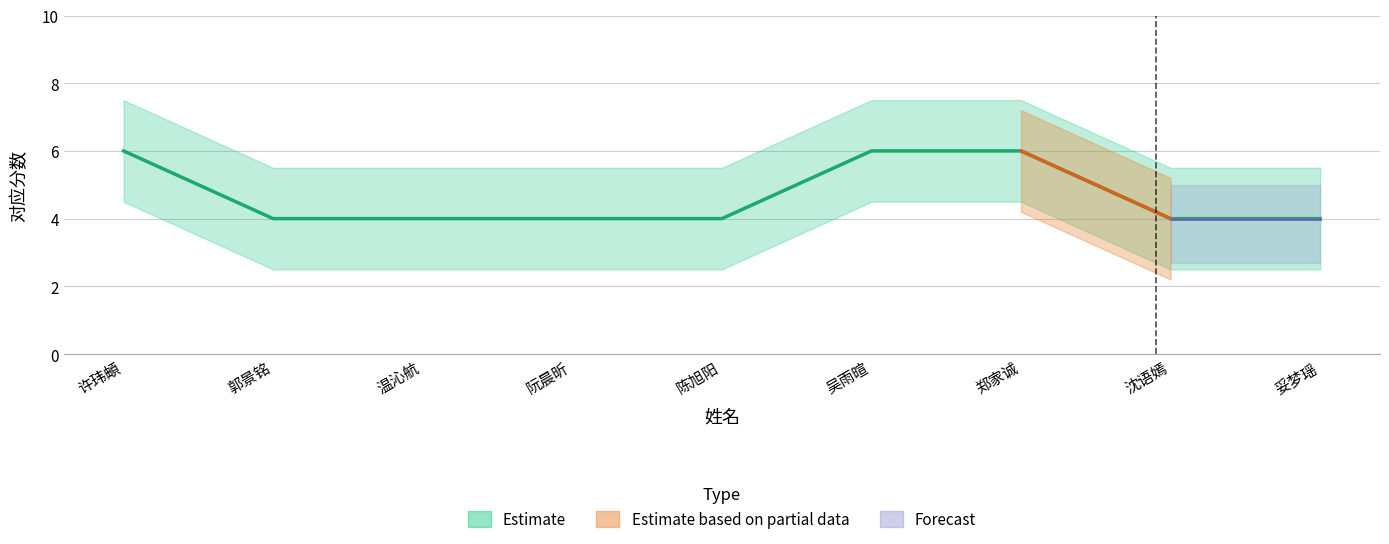

What is the sum of all lower values?

28.5